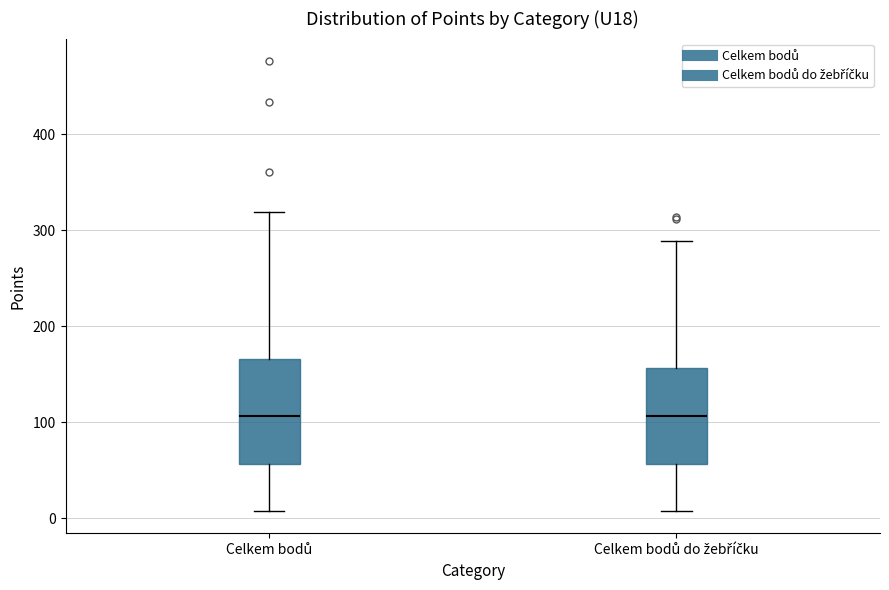

Reading left to right, read every box against the y-axis: the position of its median line, the range the box covers, and the ends of its whiskers. The values are not printed on the chart, so give them approximately, as read against the axis.

Celkem bodů: median 110, box 60 to 170, whiskers 10 to 320
Celkem bodů do žebříčku: median 110, box 60 to 160, whiskers 10 to 290